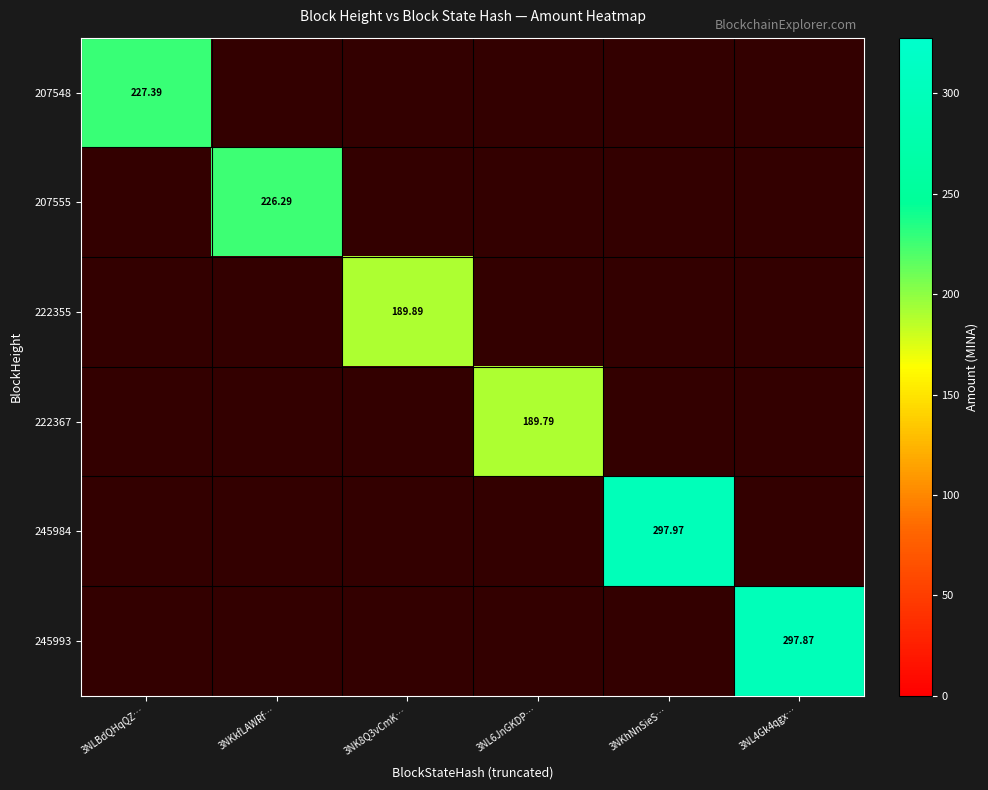

Is the value of 207555 at 3NKhNnSieS… greater than the value of 245993 at 3NKkfLAWRf…?

No